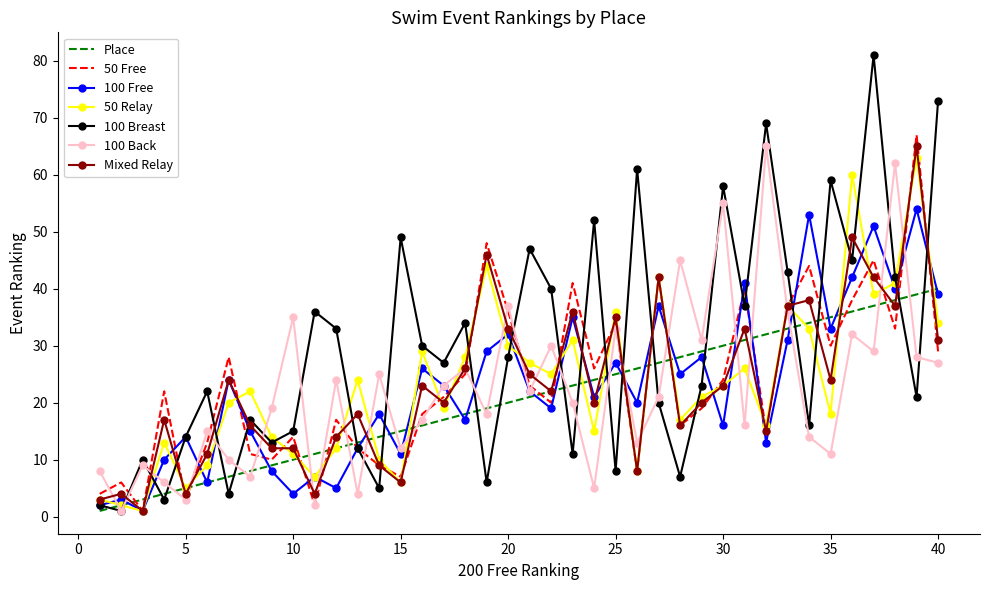

Which series has the widest spread of values?

100 Breast